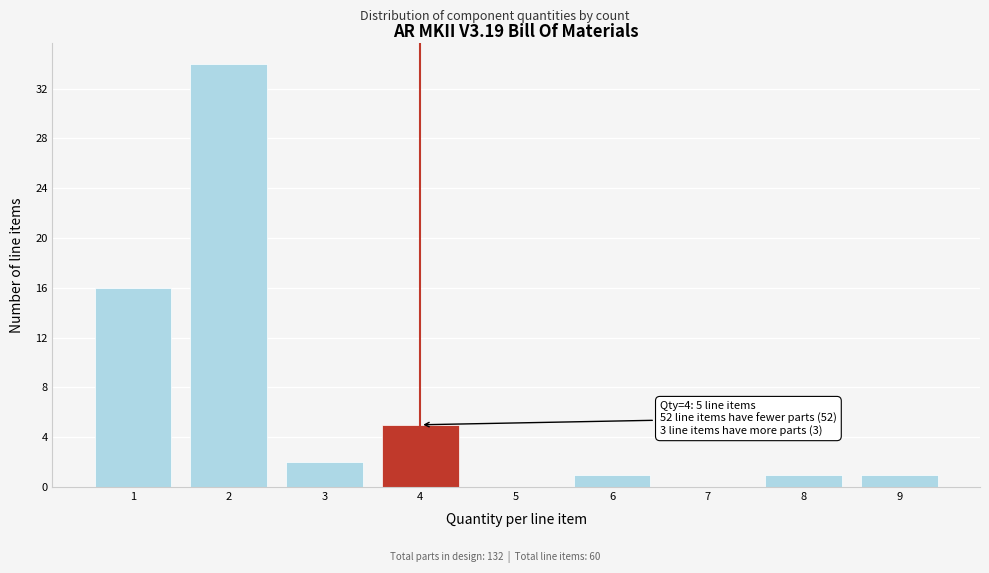

Over which range of the x-axis is the bar tallest?

1.5 to 2.5